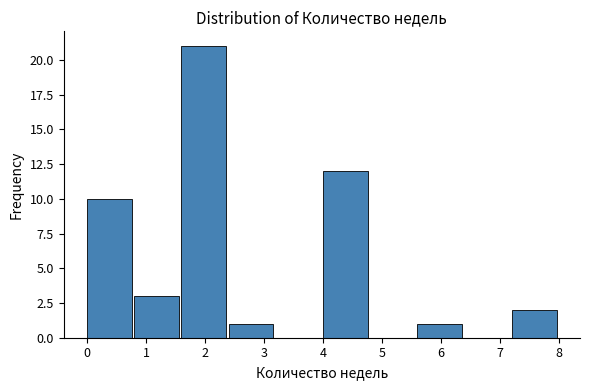

Reading left to right, list every bar in this chart as the range it spans on the x-axis followed by its height. The values are not printed on the chart, so give them approximately, as read against the axis.

0.0 to 0.8: 10
0.8 to 1.6: 3
1.6 to 2.4: 21
2.4 to 3.2: 1
3.2 to 4.0: 0
4.0 to 4.8: 12
4.8 to 5.6: 0
5.6 to 6.4: 1
6.4 to 7.2: 0
7.2 to 8.0: 2